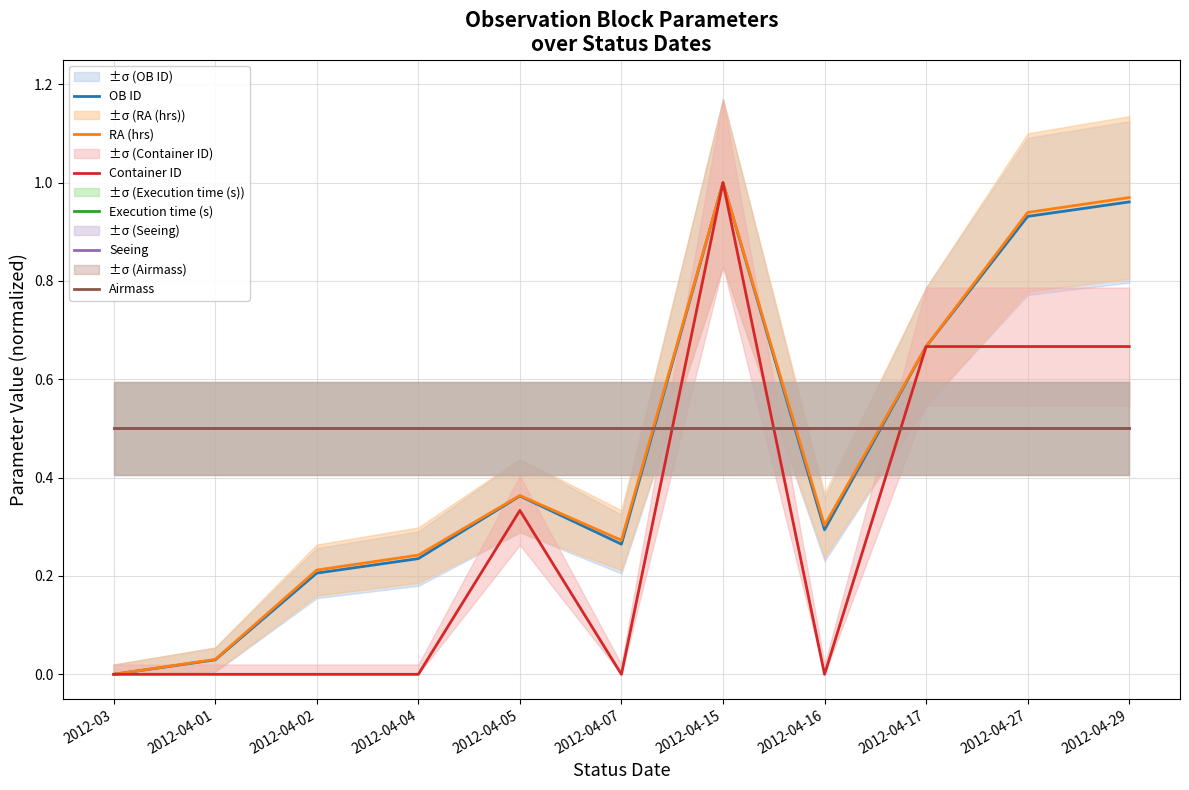

True or false: Execution time (s) and Airmass intersect in this chart.

False